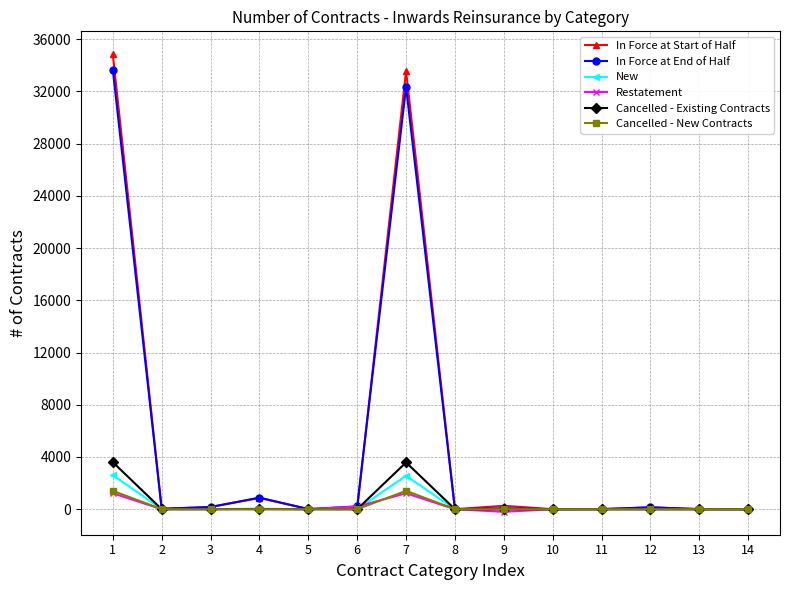

Count the number of categories in the chart.

14